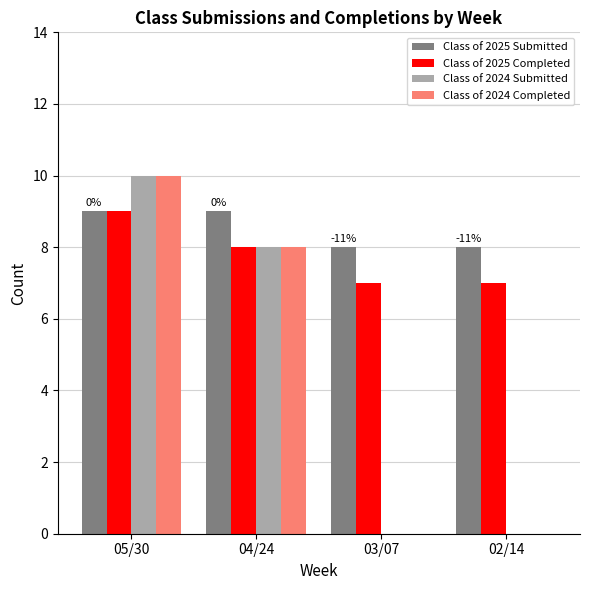

What is the total value across all series at 05/30?

38